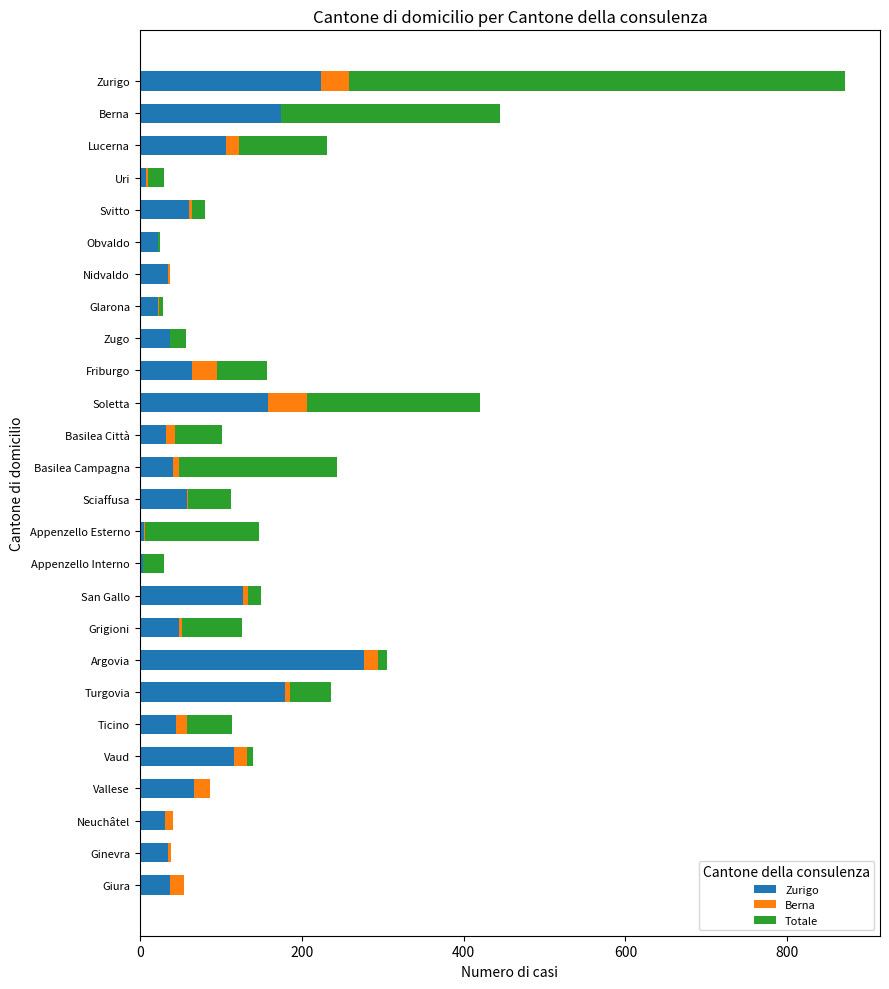

The Zurigo series shows 33 at Basilea Città. True or false?

True